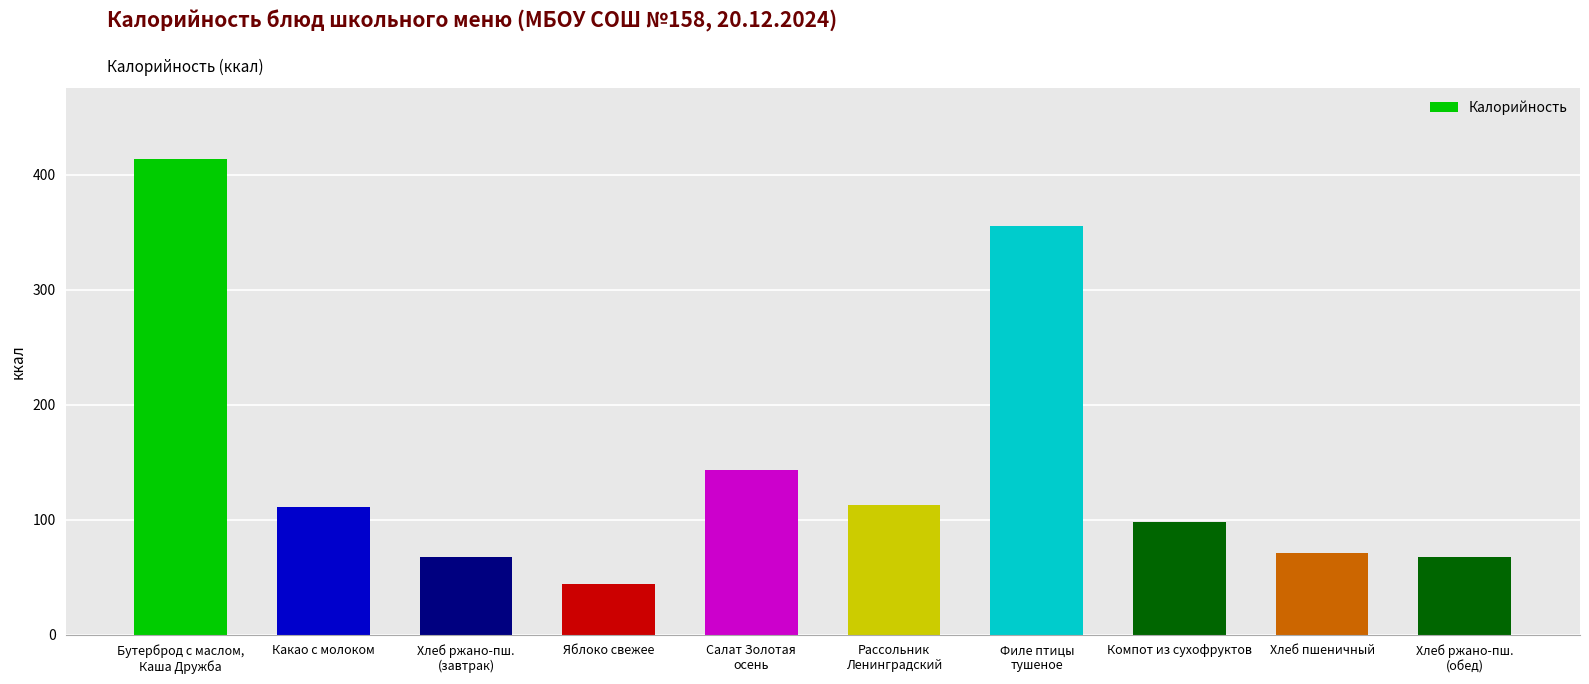

What is the label of the 3rd bar from the right?

Компот из сухофруктов